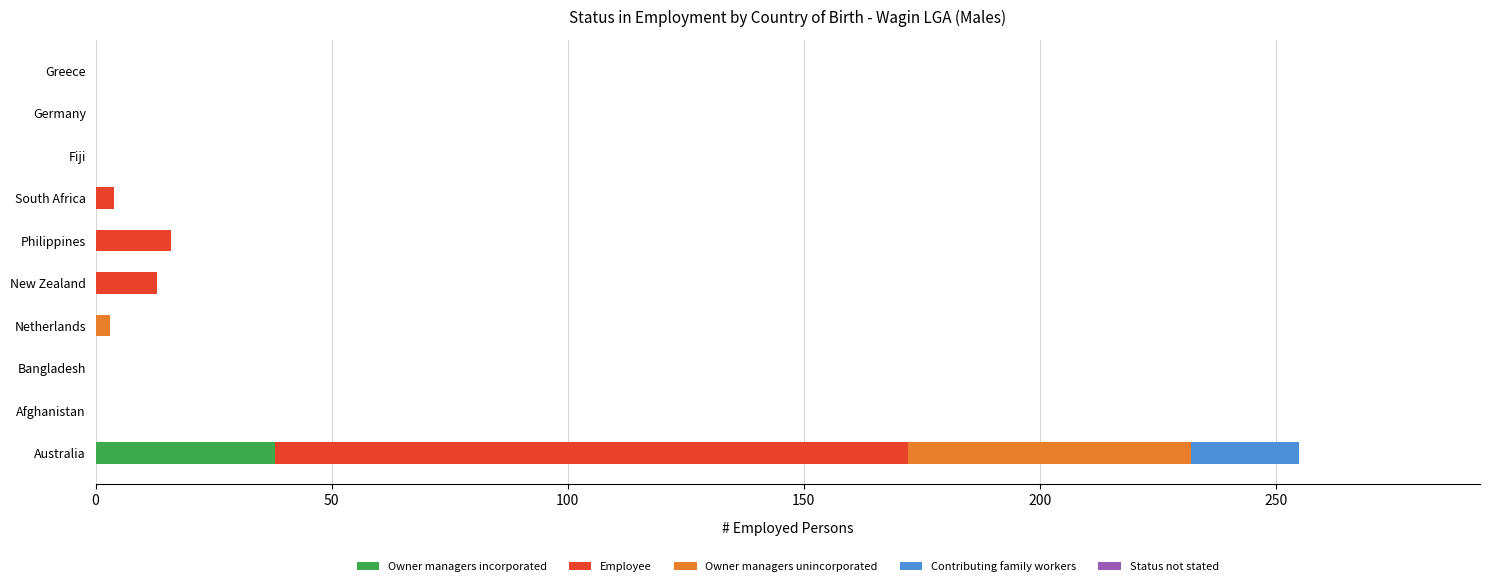

The value of Owner managers incorporated at Germany is 0. True or false?

True